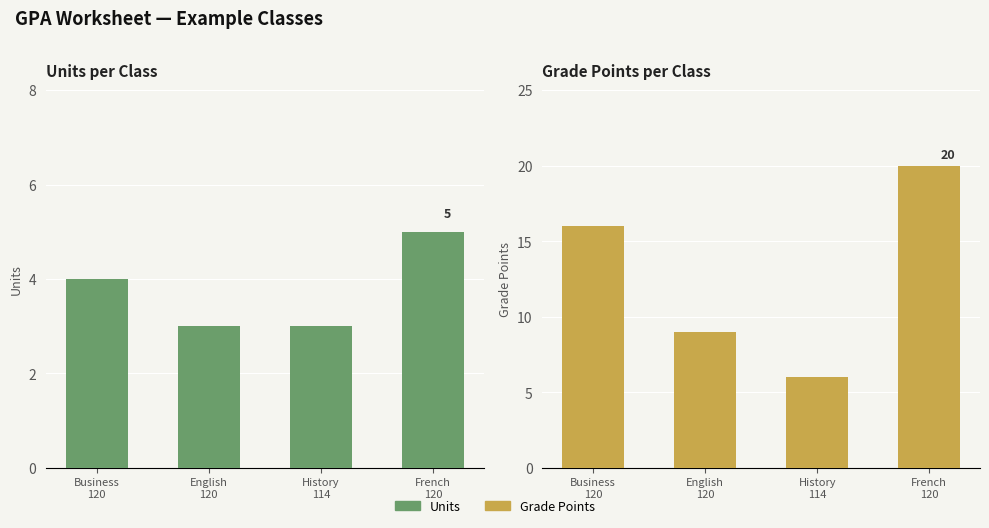

Reading right to left, extract all data points from this chart.

Units: French
120=5	History
114=3	English
120=3	Business
120=4
Grade Points: French
120=20	History
114=6	English
120=9	Business
120=16